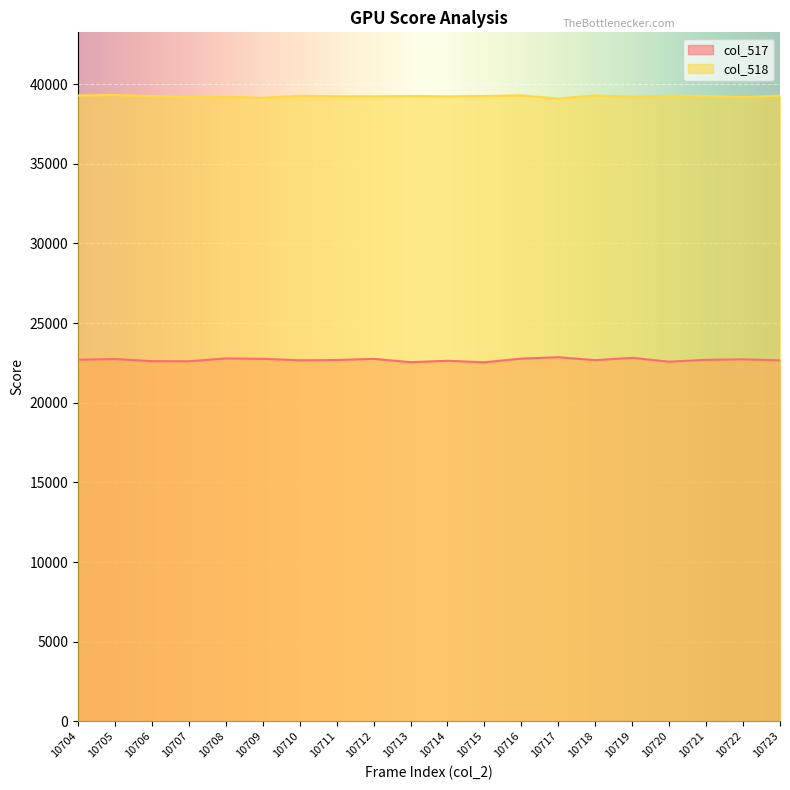

What is the greatest value displayed?

39327